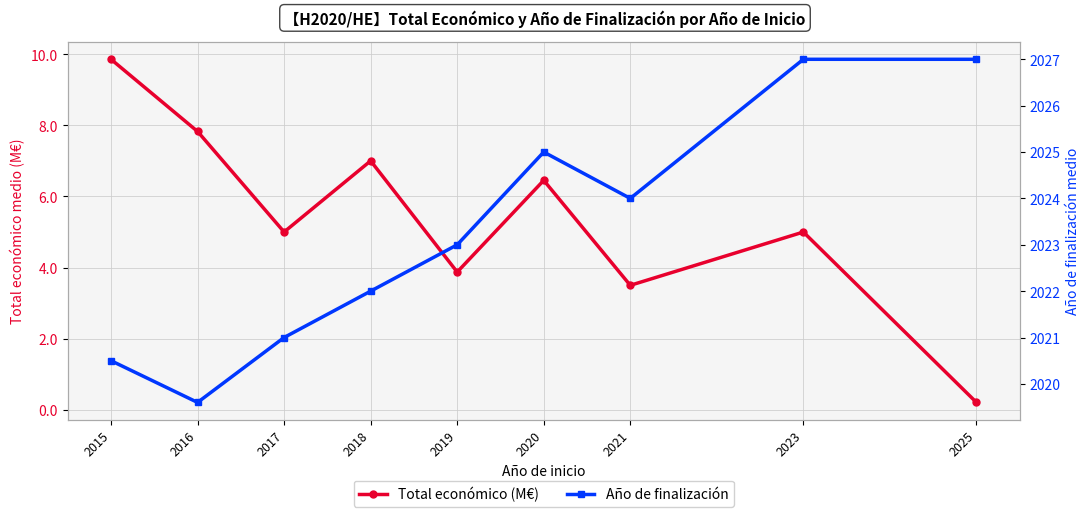

True or false: Año de finalización and Total económico (M€) intersect in this chart.

False